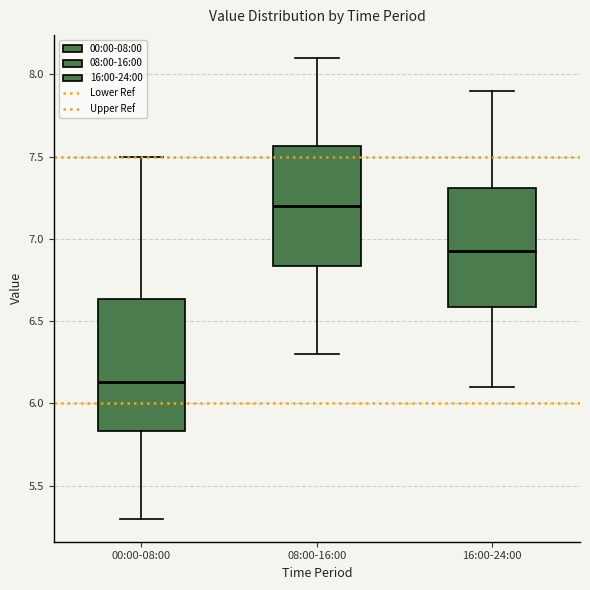

Where is the upper edge of the box for 16:00-24:00 on the y-axis? The values are not printed on the chart, so give them approximately, as read against the axis.

7.30